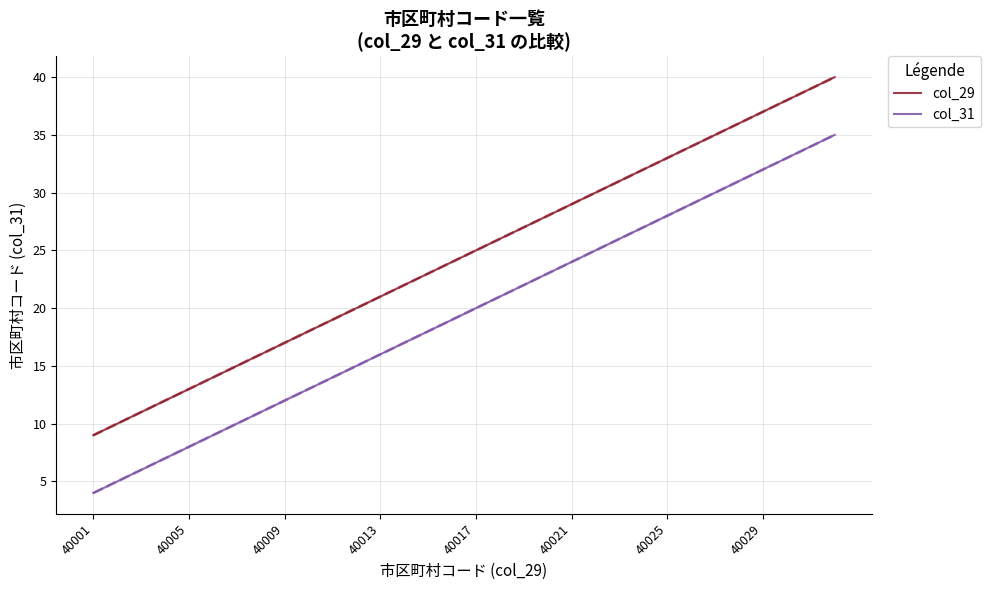

What are all the series names shown in the legend?

col_29, col_31